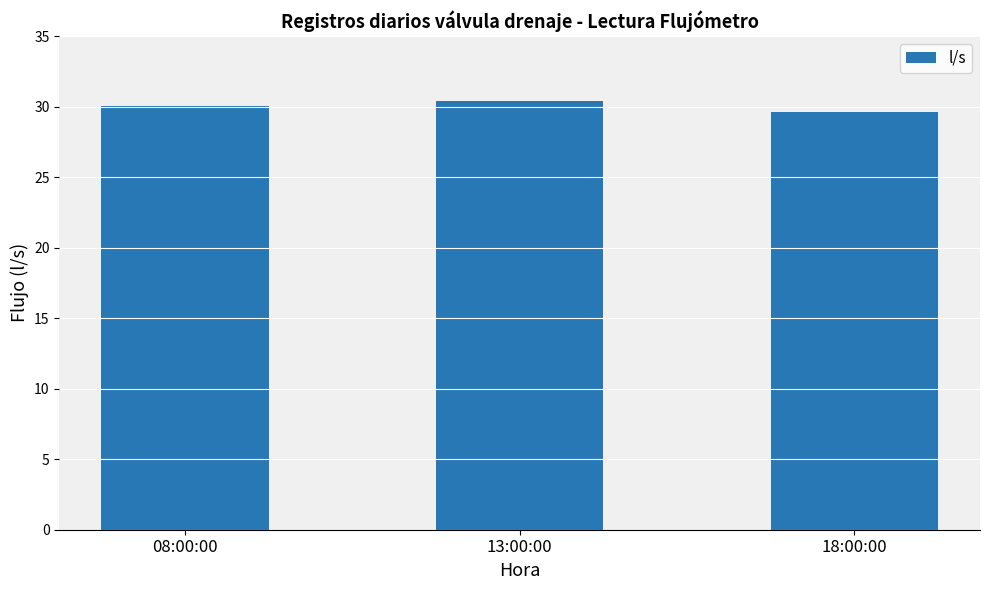

What is the greatest value displayed?

30.4